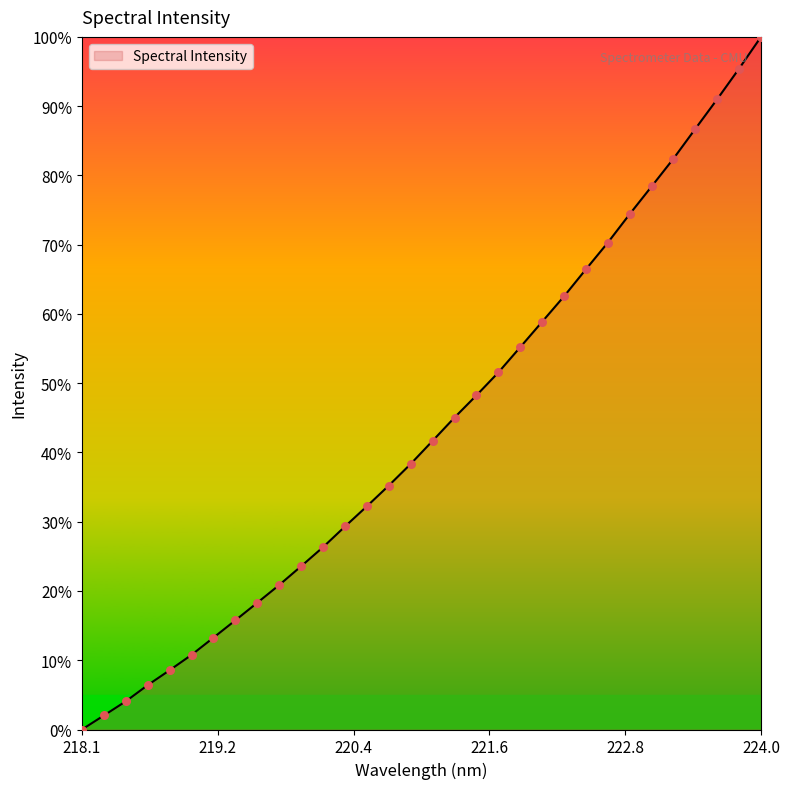

What is the difference between the maximum and minimum values?

100.0